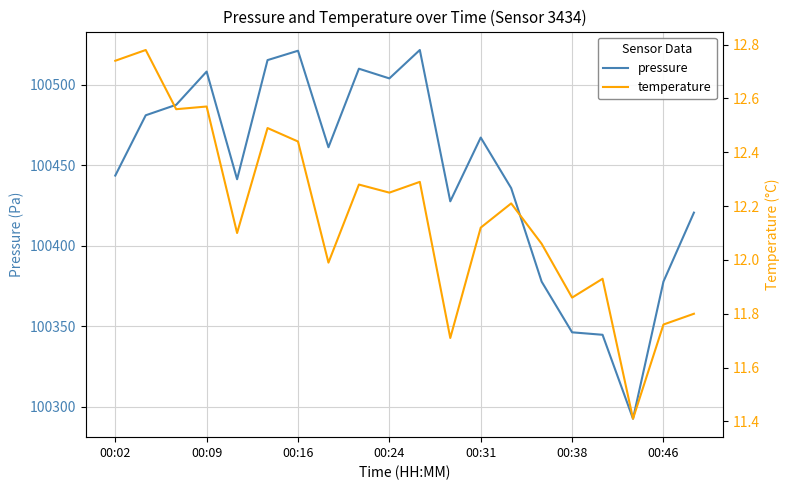

What is the difference between the maximum and minimum values in the pressure series?

229.1